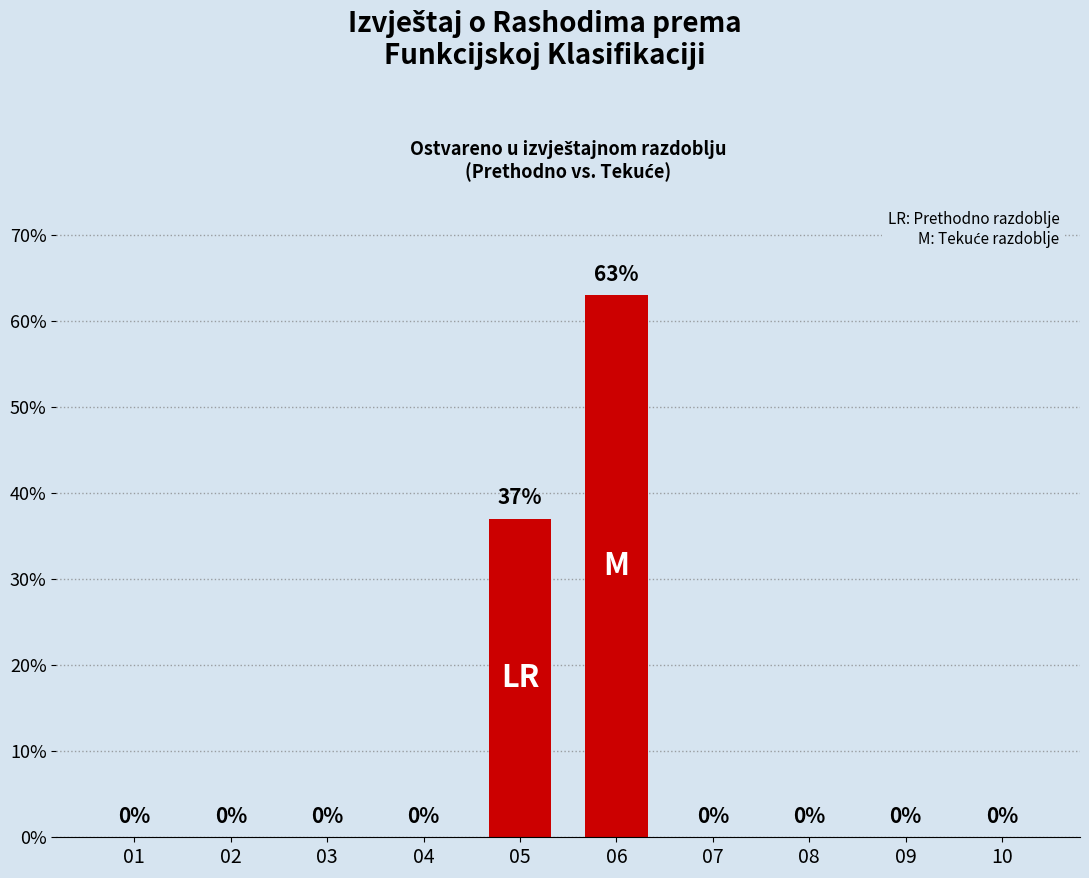

True or false: the data shows 63 at 06.

True